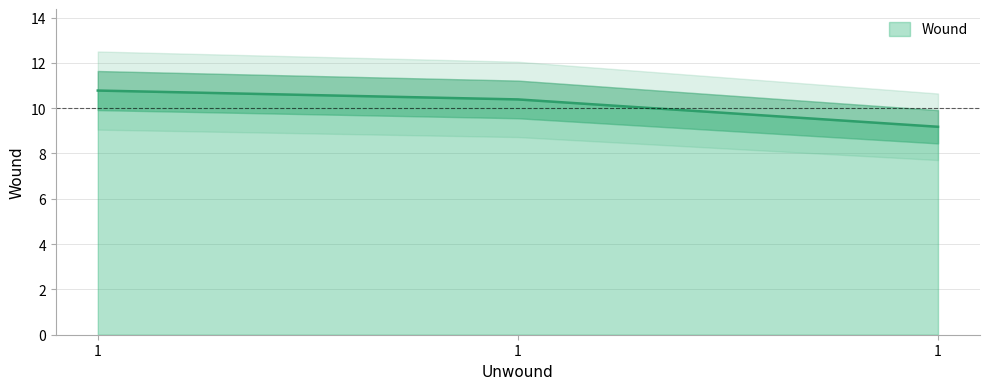

Reading left to right, list all the values displayed in this chart.

10.8	10.4	9.2